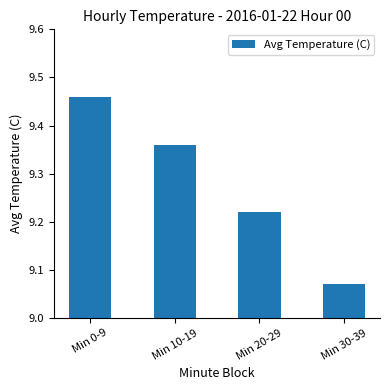

Rank the categories by value from lowest to highest.

Min 30-39, Min 20-29, Min 10-19, Min 0-9